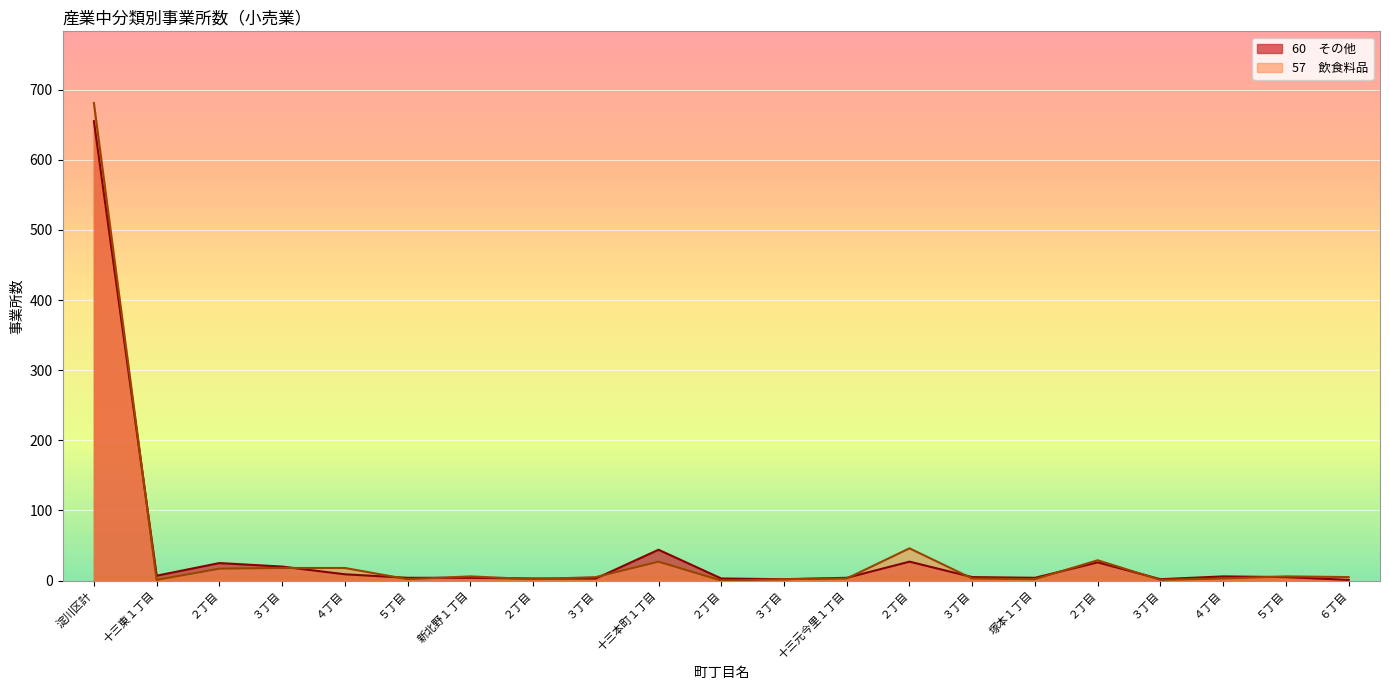

Rank the series at ２丁目 from highest to lowest value.

60　その他, 57　飲食料品